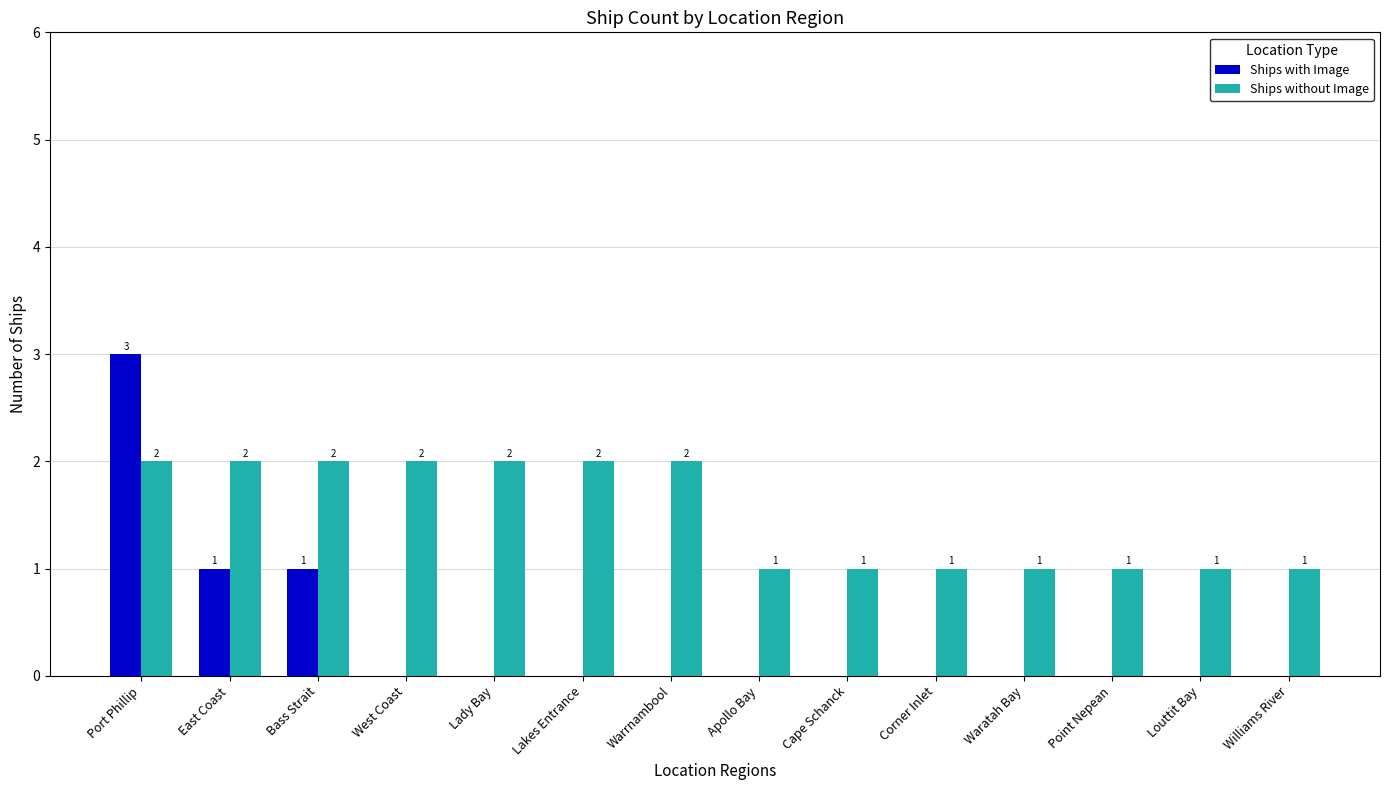

How many Ships with Image values are between 0 and 1?

13